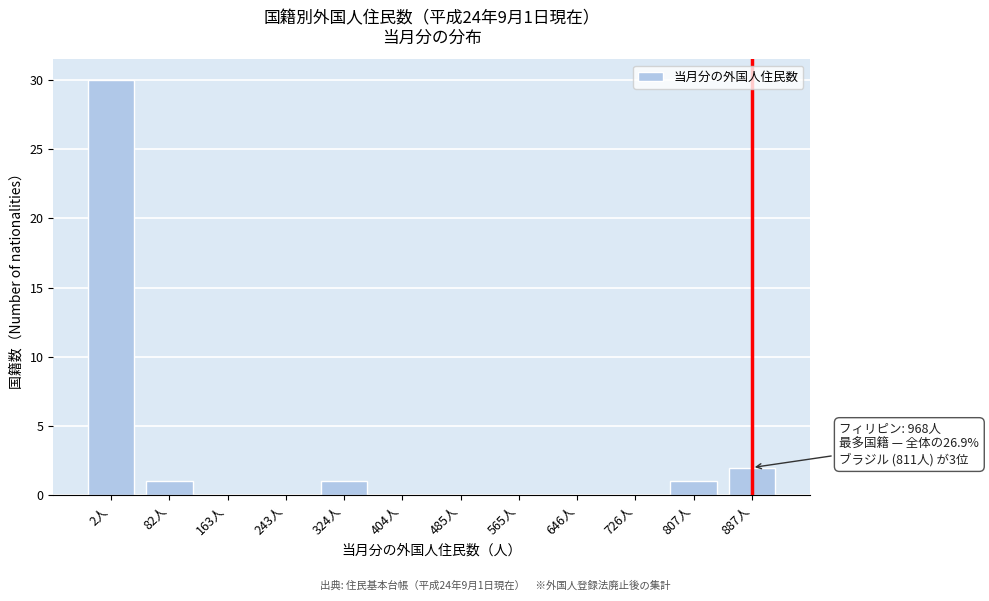

Reading right to left, transcribe all the data shown in this chart.

887人=2	807人=1	726人=0	646人=0	565人=0	485人=0	404人=0	324人=1	243人=0	163人=0	82人=1	2人=30